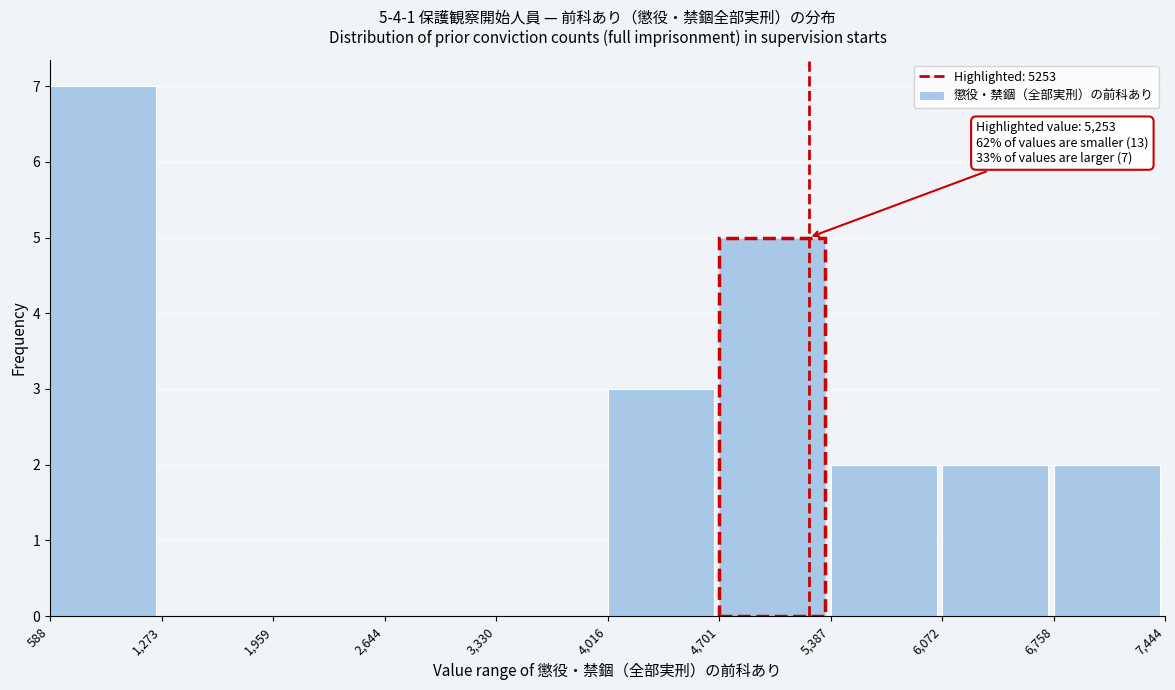

Over which range of the x-axis is the bar tallest?

588 to 1,273